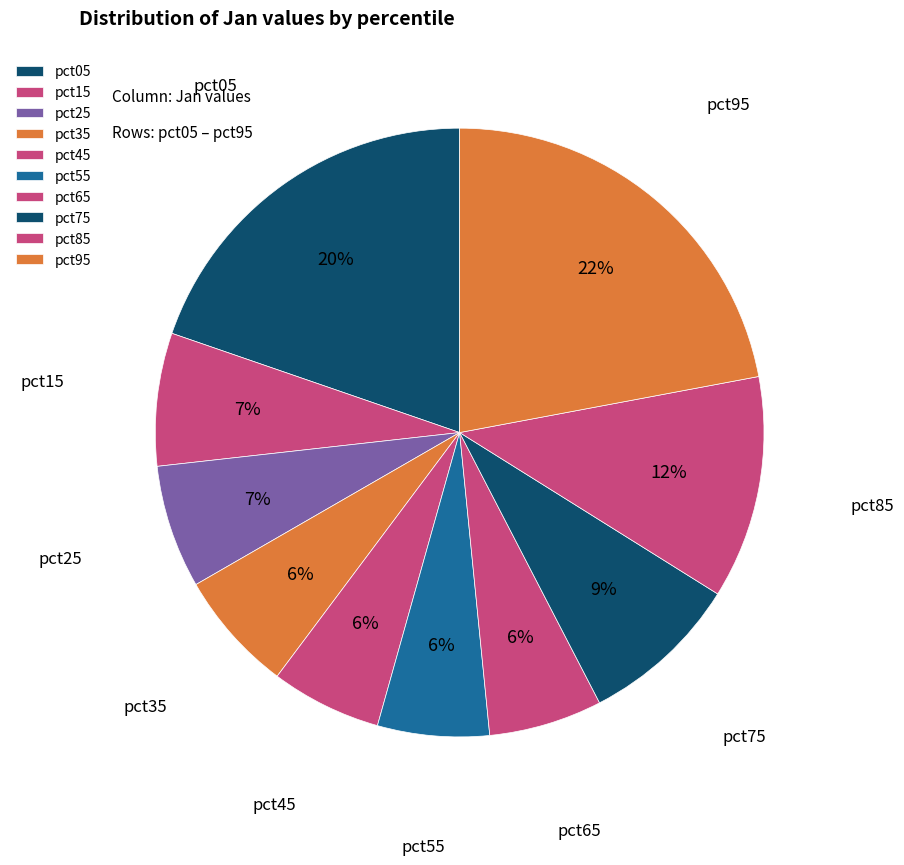

Does pct45 account for over 50% of the chart?

No